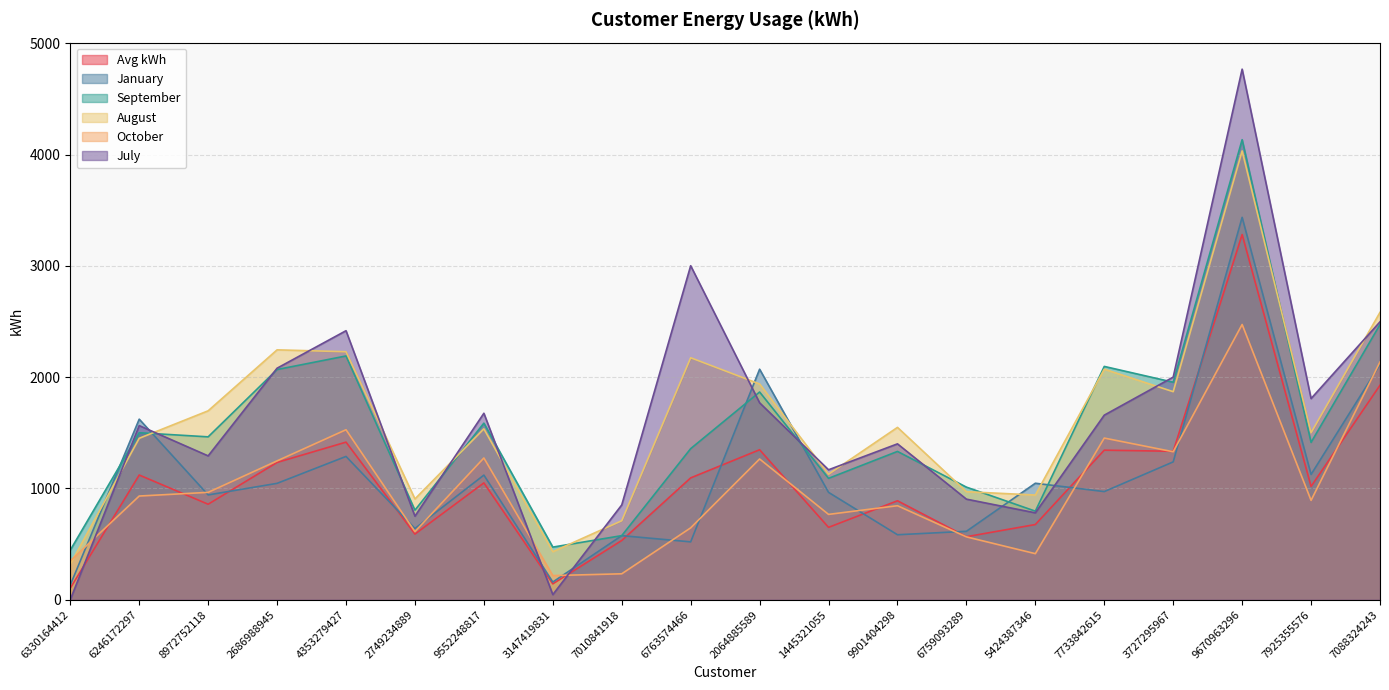

What is the difference between the October values at 4353279427 and 6246172297?

596.0